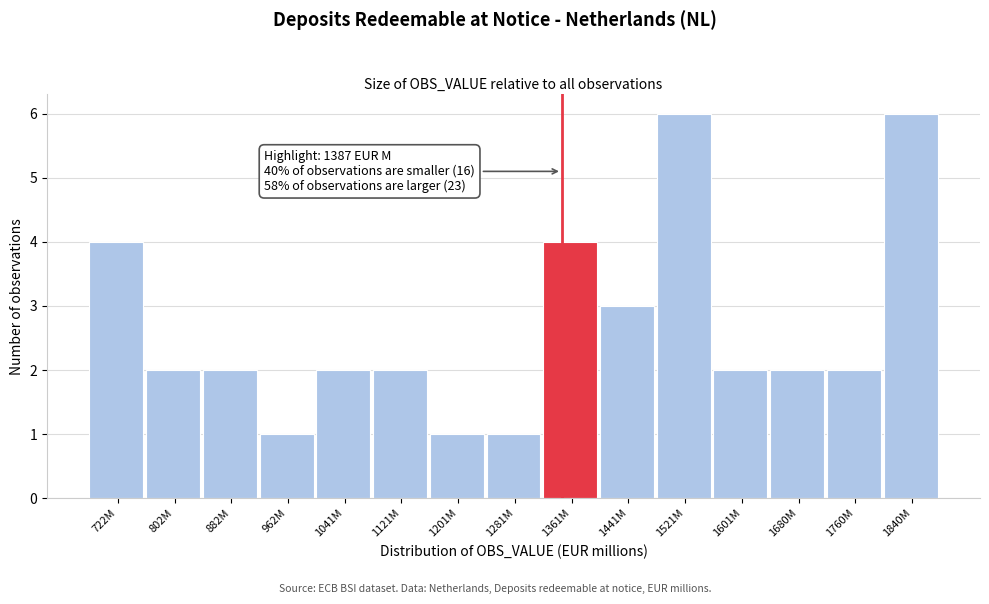

Reading left to right, transcribe all the data shown in this chart.

4	2	2	1	2	2	1	1	4	3	6	2	2	2	6